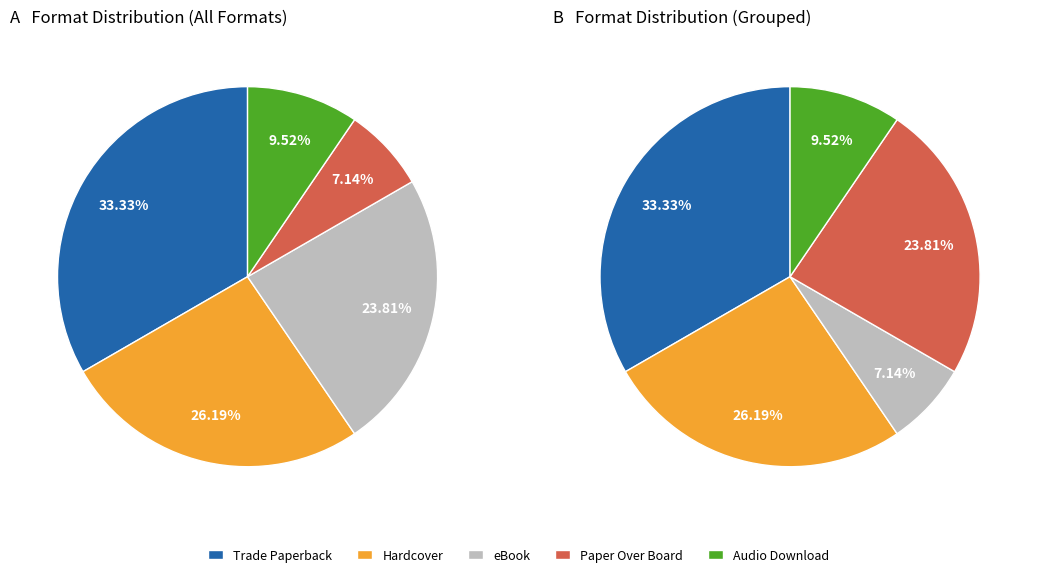

Rank the categories by value from highest to lowest.

Trade Paperback, Hardcover, eBook, Audio Download, Paper Over Board